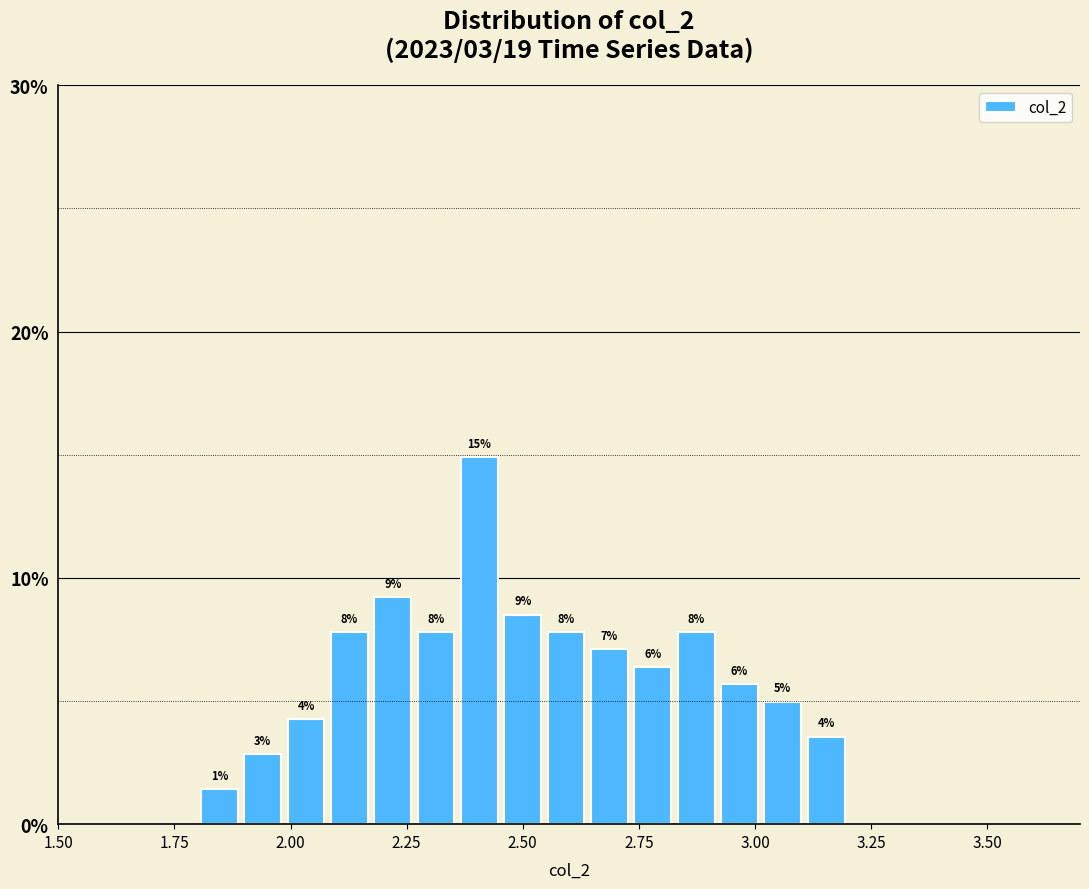

Around what value on the x-axis is the tallest bar? Give the approximate position of its centre, as read against the axis.

2.40